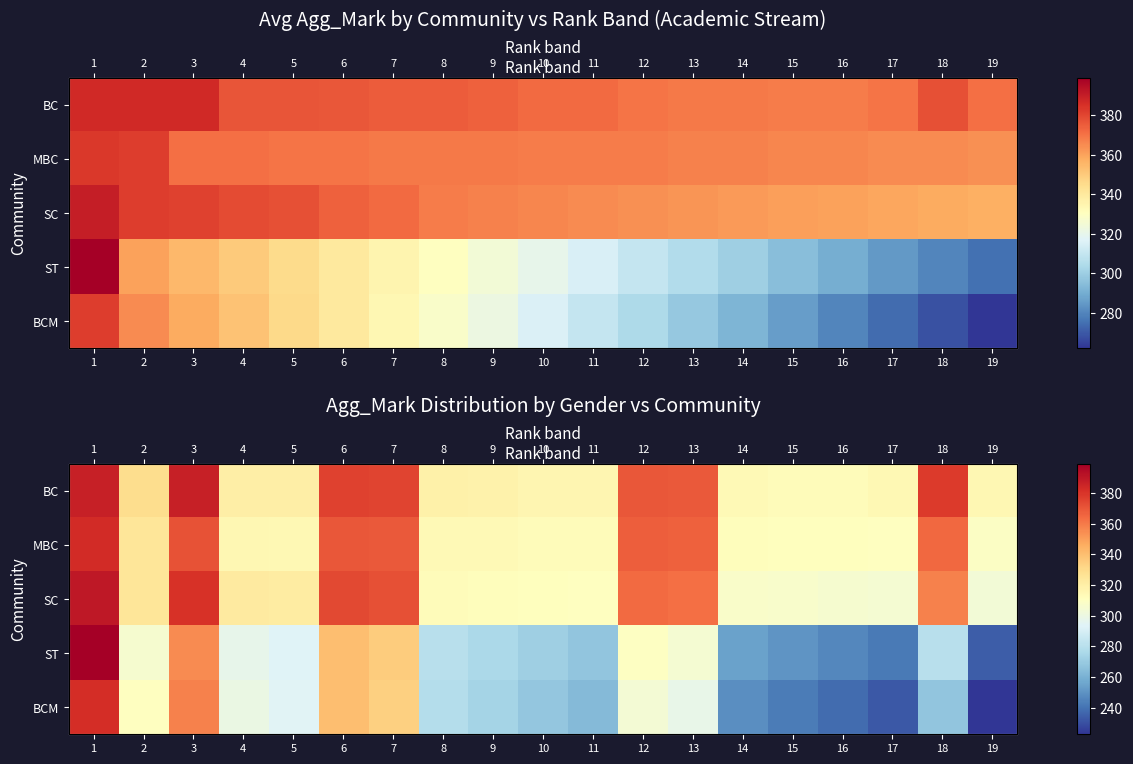

At which category is the sum across all series the highest?

1